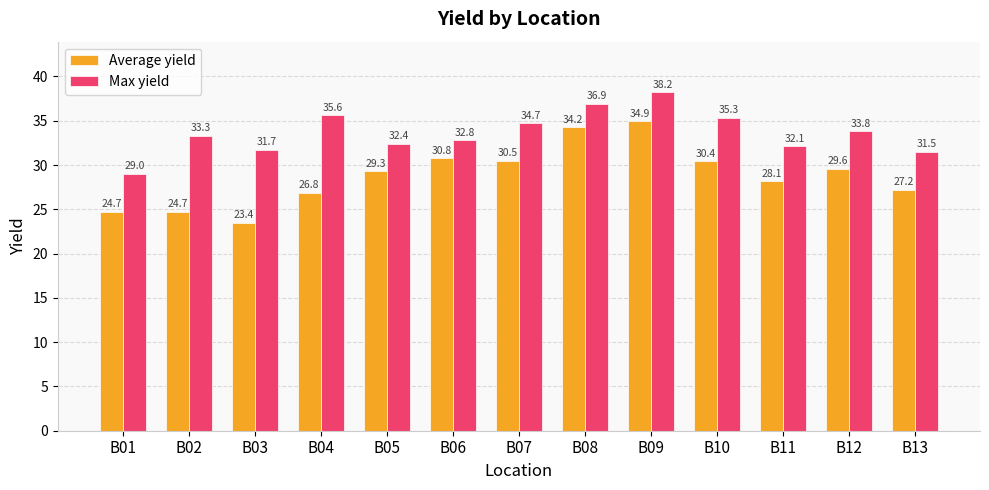

What is the difference between the Average yield values at B04 and B01?

2.1